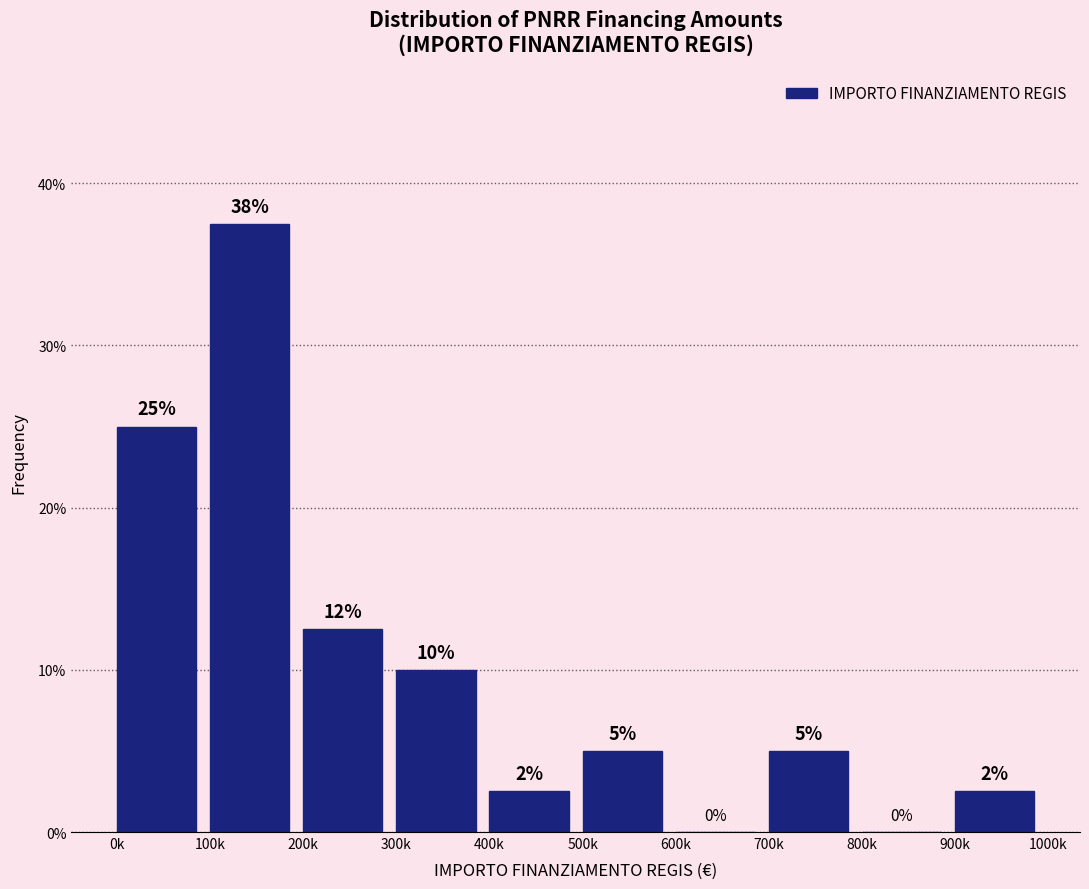

What is the sum of the values at 0k and 700k?

30.0